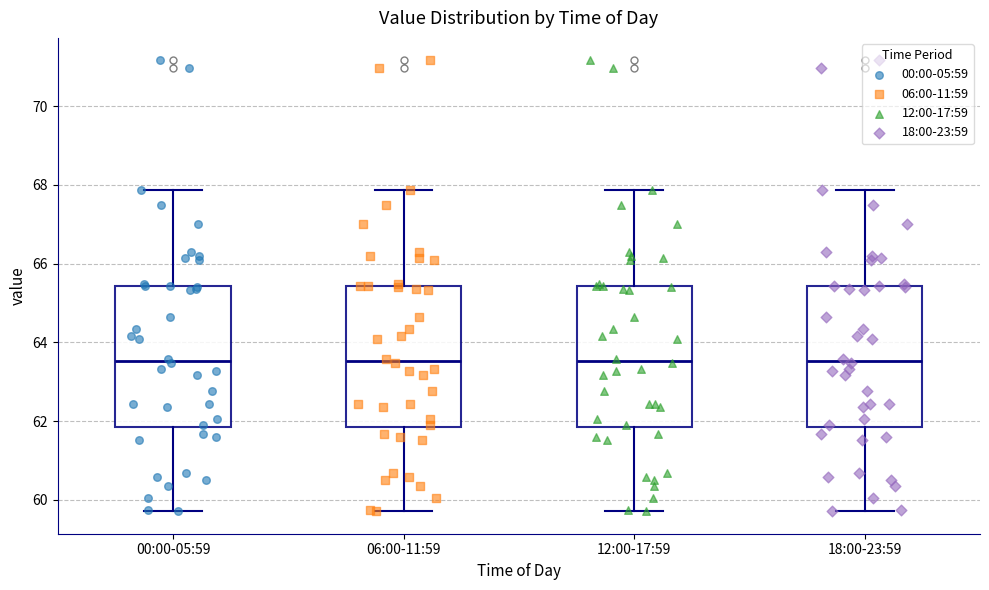

Reading left to right, read every box against the y-axis: the position of its median line, the range the box covers, and the ends of its whiskers. The values are not printed on the chart, so give them approximately, as read against the axis.

00:00-05:59: median 63.6, box 61.8 to 65.4, whiskers 59.8 to 67.8
06:00-11:59: median 63.6, box 61.8 to 65.4, whiskers 59.8 to 67.8
12:00-17:59: median 63.6, box 61.8 to 65.4, whiskers 59.8 to 67.8
18:00-23:59: median 63.6, box 61.8 to 65.4, whiskers 59.8 to 67.8